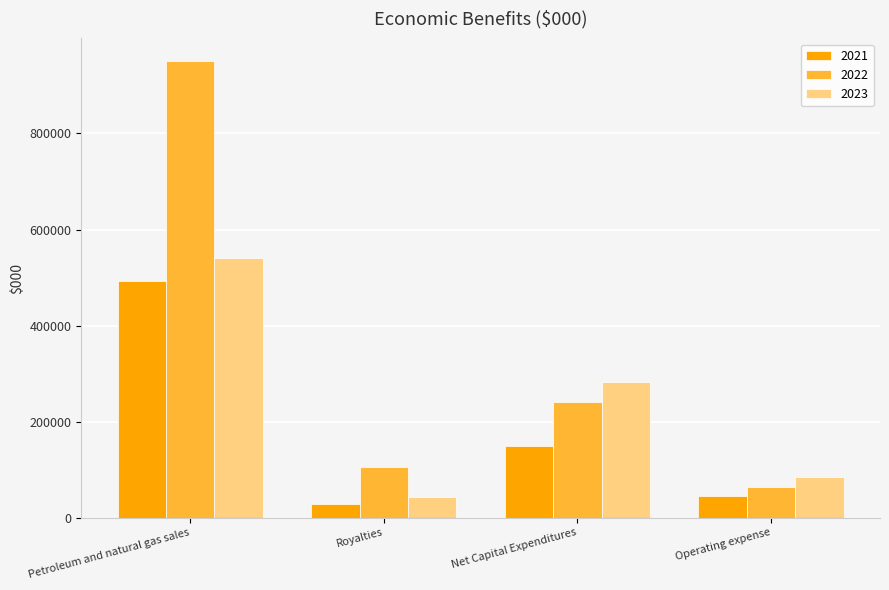

Is it true that 2023 equals 282796 at Net Capital Expenditures?

True